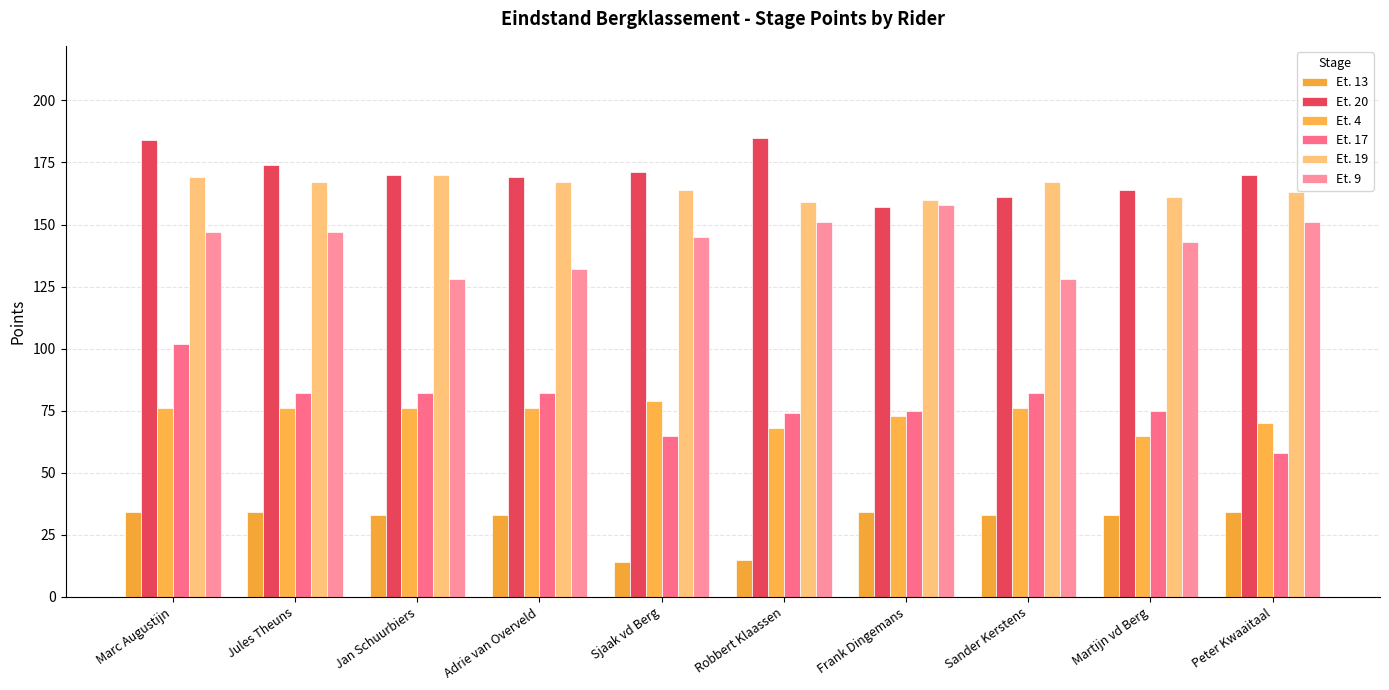

What position from the right is Robbert Klaassen?

5